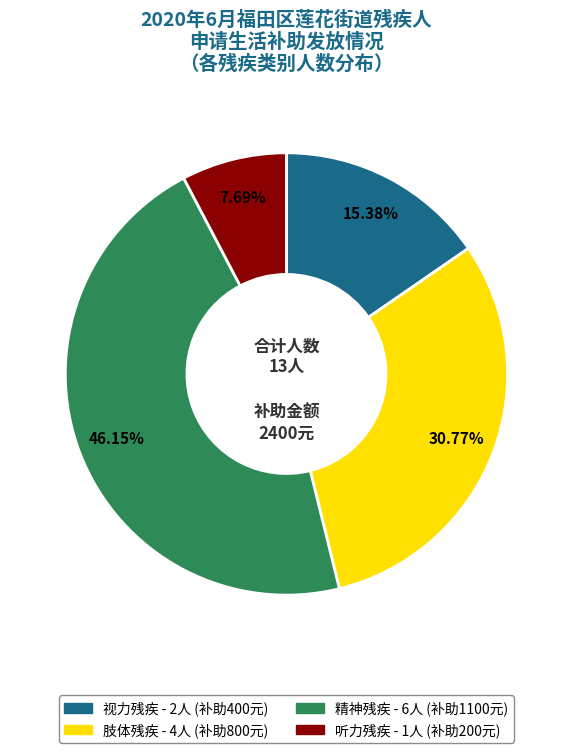

To the nearest percent, what percentage of the pie is 视力残疾?

15%